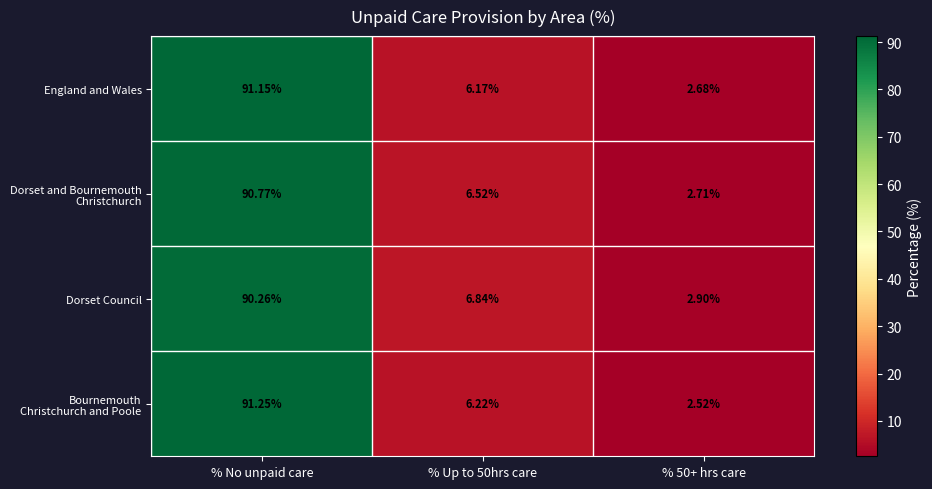

Count the number of data series in this chart.

4